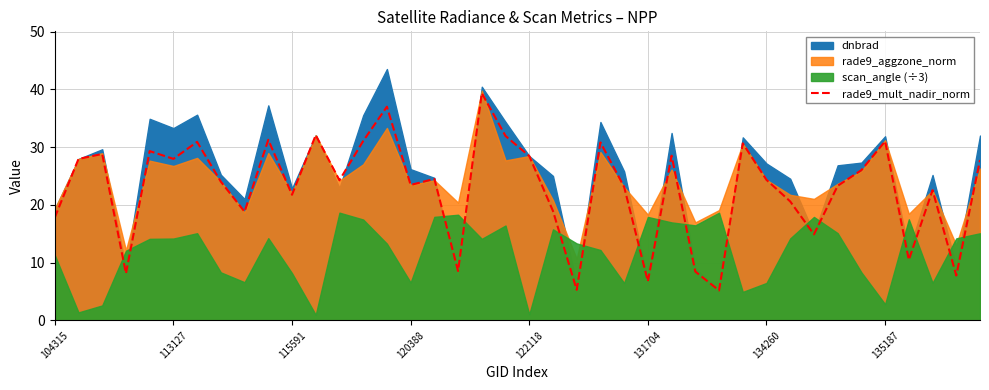

What value does the data have at 104315?

17.8